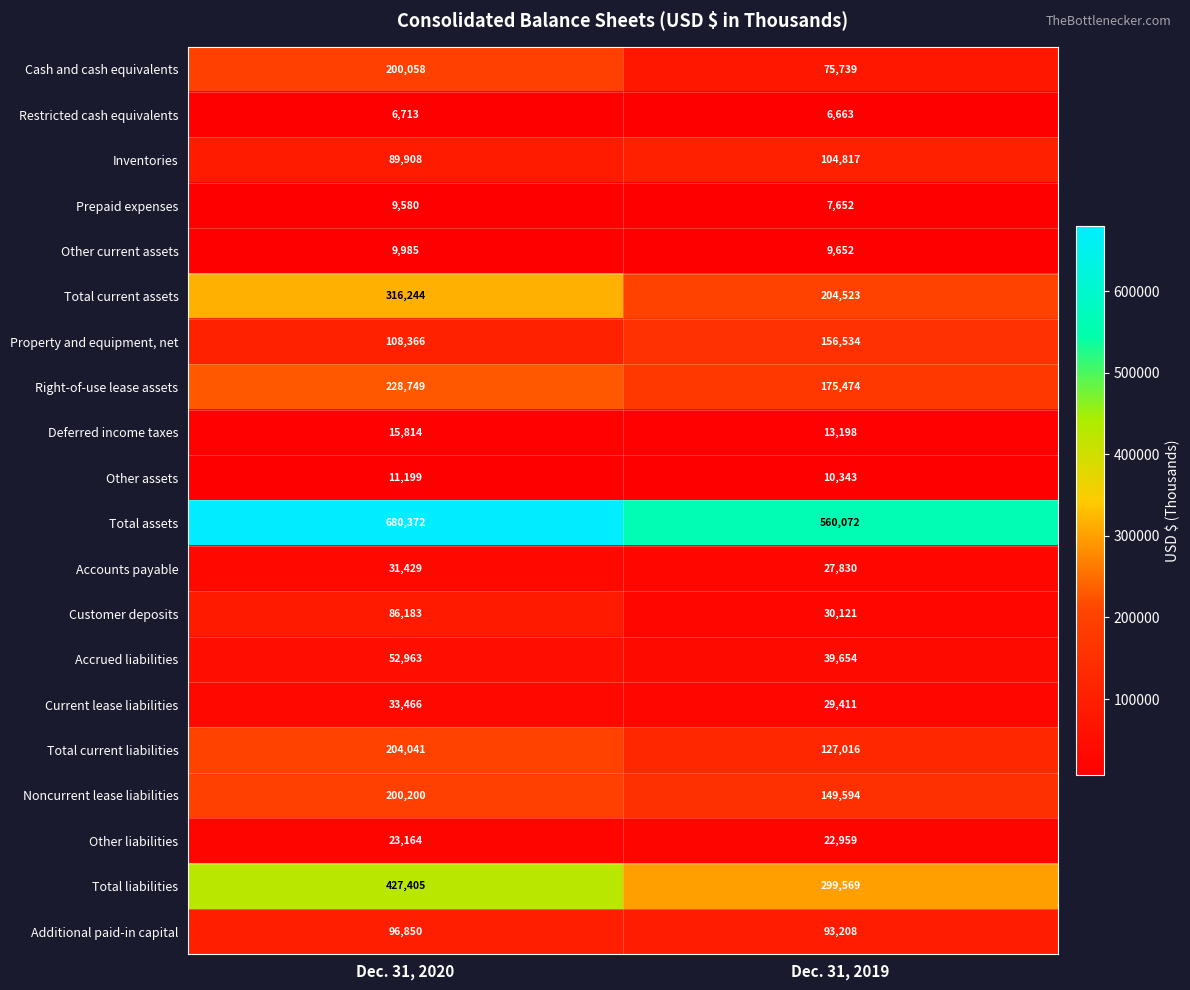

Read the Inventories value at Dec. 31, 2020.

89908